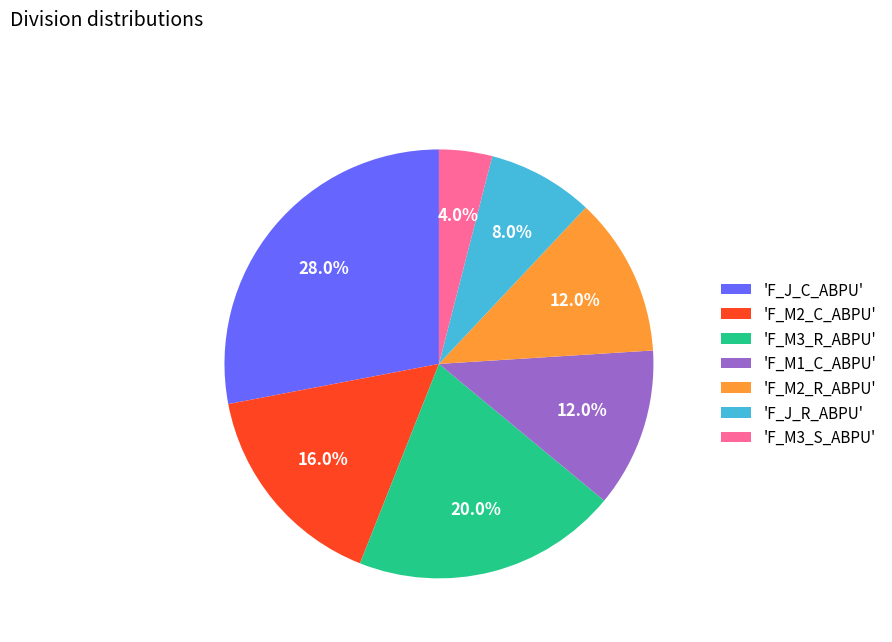

Which slice is the largest?

'F_J_C_ABPU'